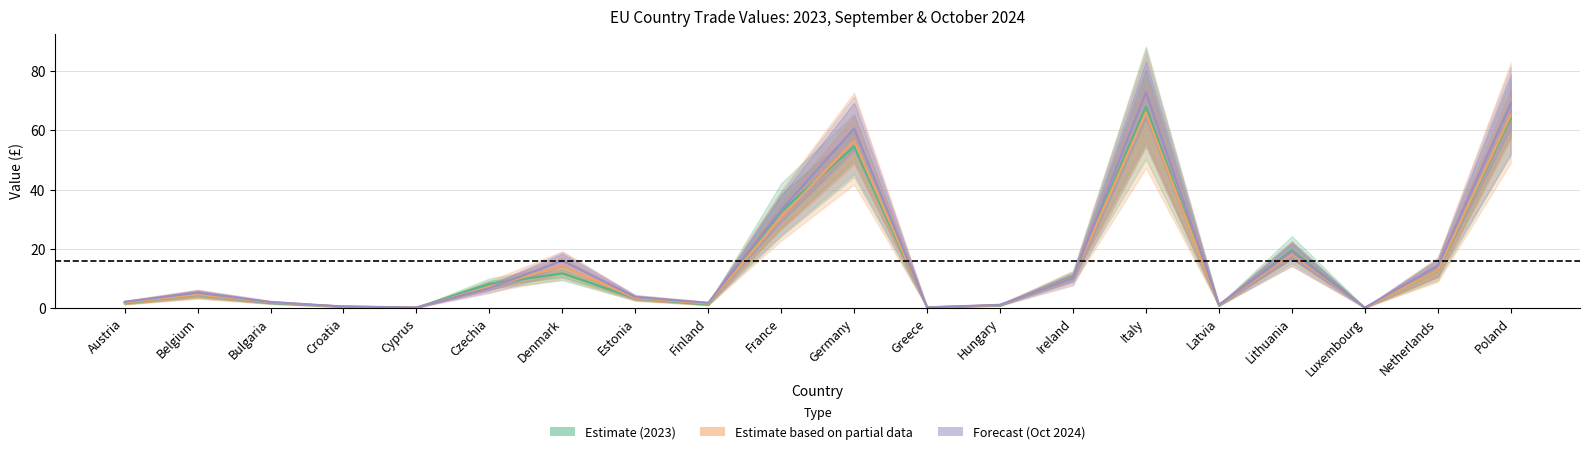

Reading left to right, list all the values displayed in this chart.

2023 Estimate: 1.6	4.4	1.6	0.4	0.0	8.1	11.7	3.2	1.1	32.5	54.6	0.2	0.8	10.6	68.0	0.7	19.4	0.1	12.6	64.2
Sep–Oct 2024 (partial): 1.7	4.5	1.8	0.4	0.1	7.1	14.1	3.3	1.4	30.8	56.4	0.1	0.9	10.3	66.0	0.9	18.3	0.0	12.6	65.2
October 2024 Forecast: 2.0	5.1	1.9	0.4	0.1	6.6	15.9	3.6	1.7	33.1	60.7	0.1	1.0	10.1	72.9	1.0	18.9	0.0	14.2	69.0